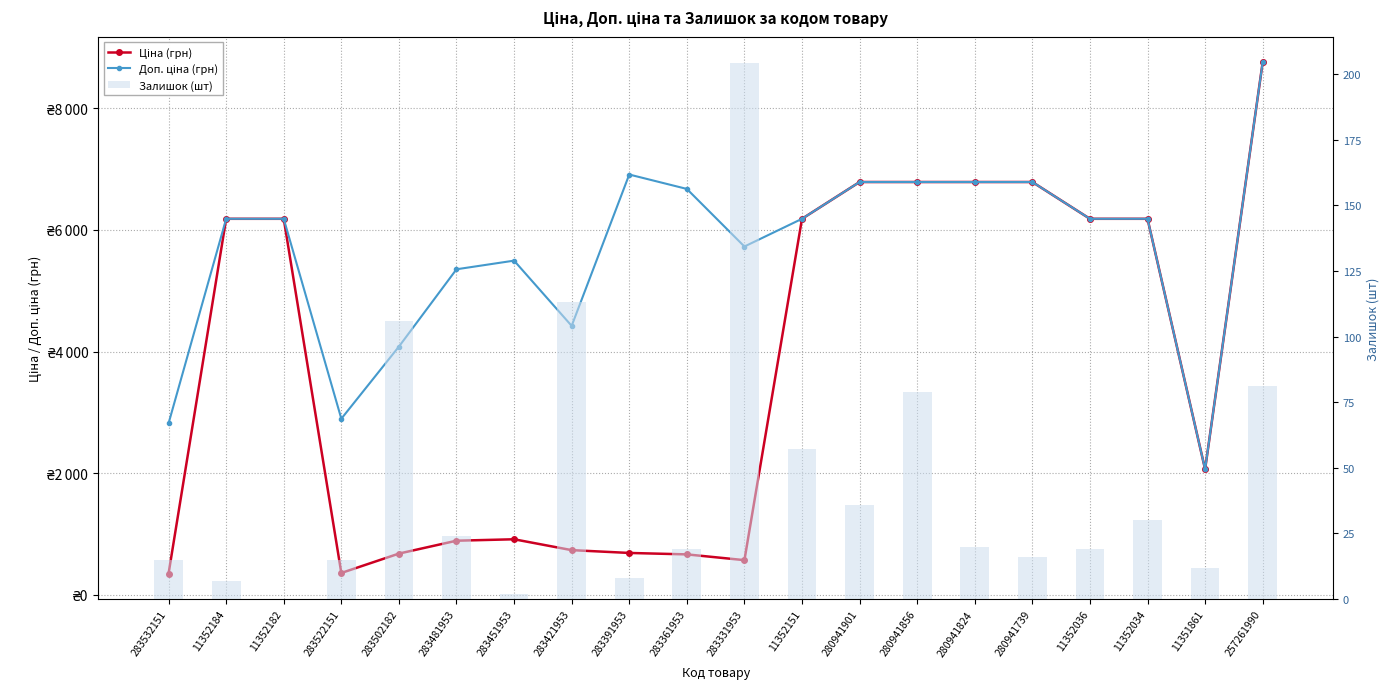

Which series has the largest total across all categories?

Доп. ціна (грн)